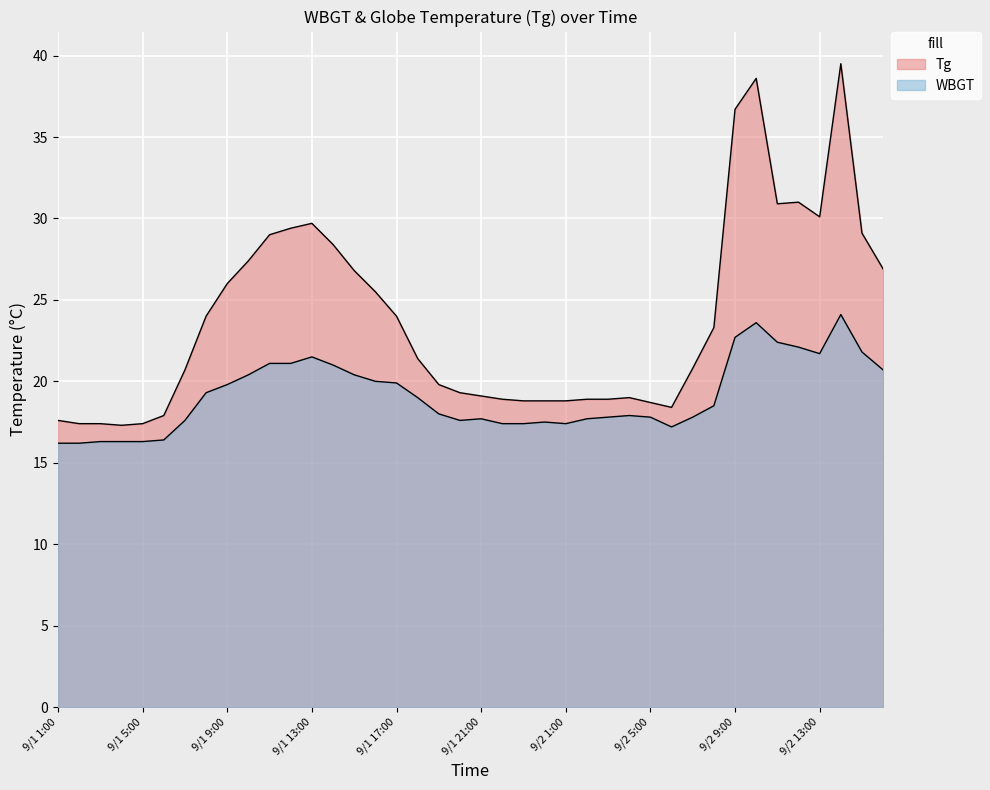

At how many categories does at least one series exceed 16?

40